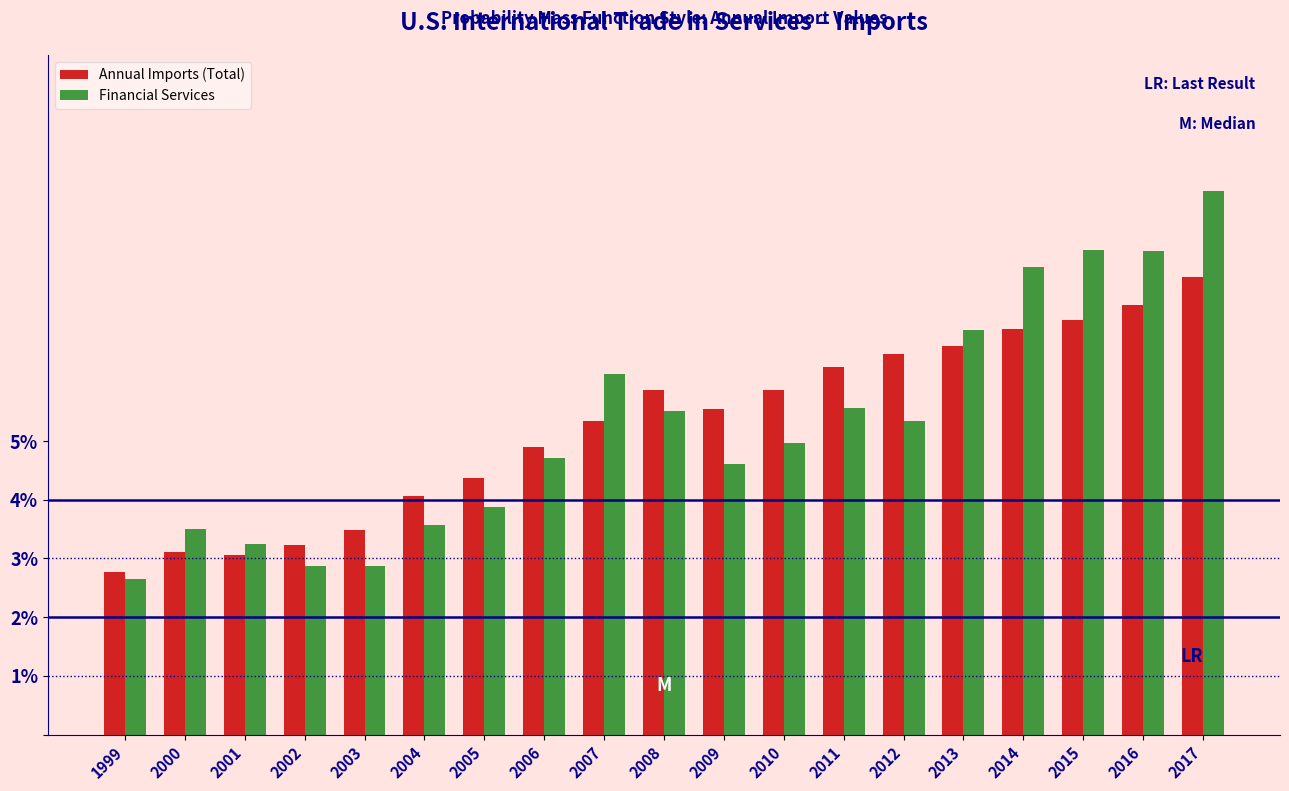

At 2017, list the series in order from largest to smallest.

Financial Services, Annual Imports (Total)